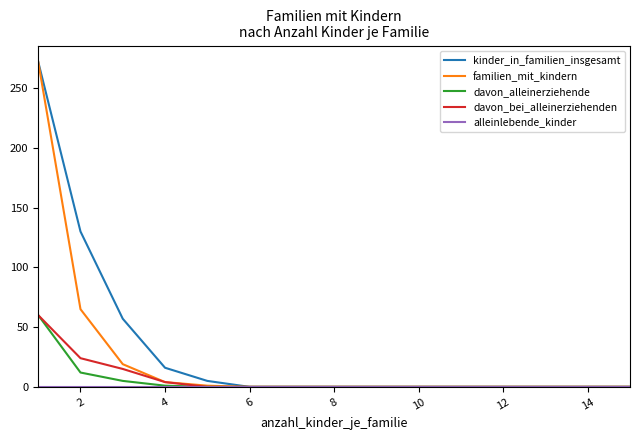

What is the maximum value for davon_alleinerziehende?

60